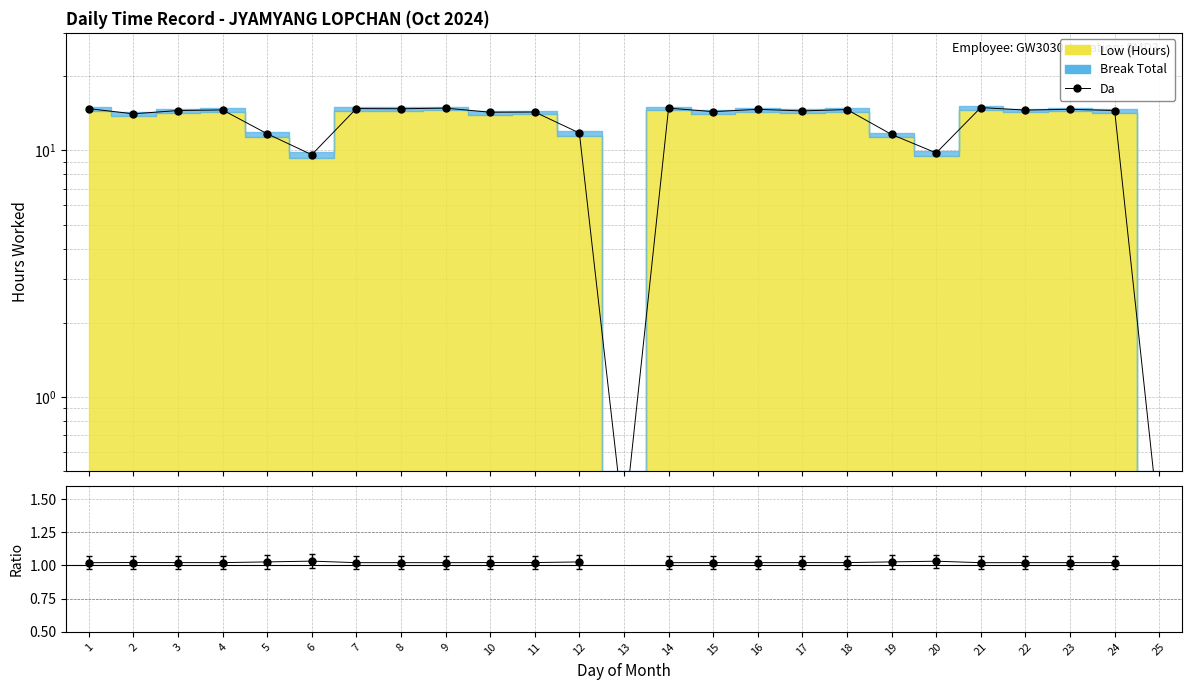

What is the change in value from 13 to 16?

+14.4